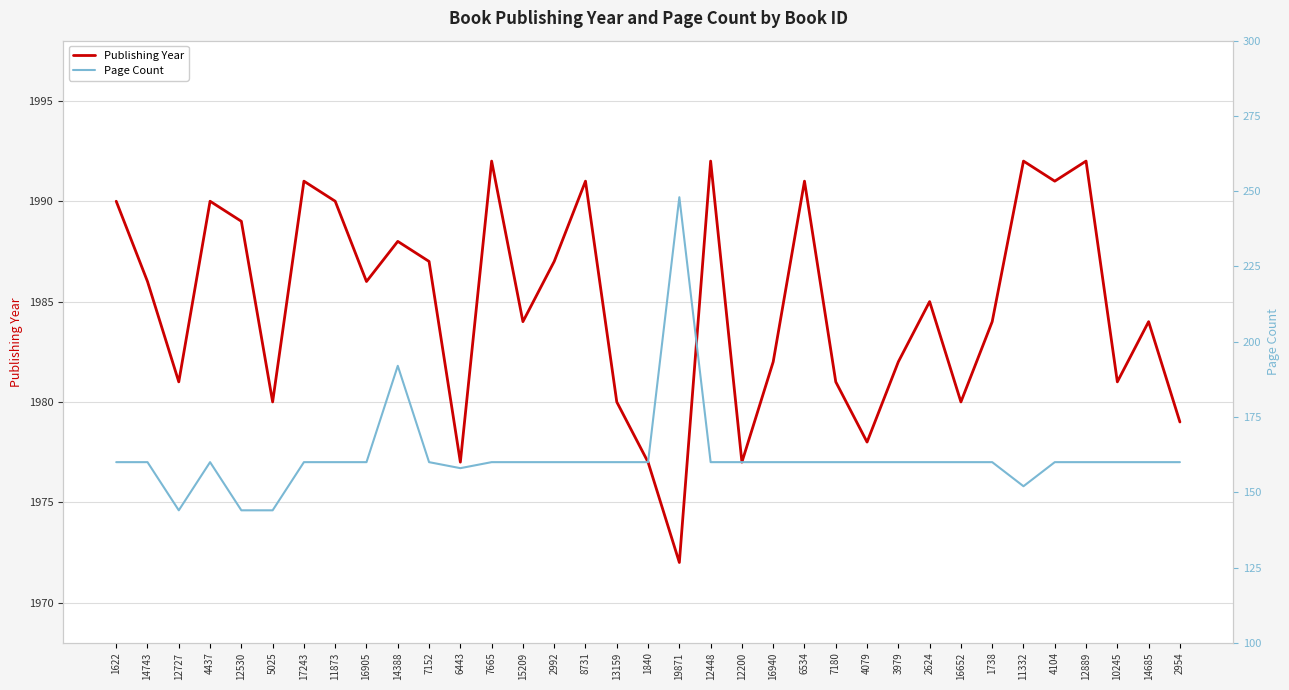

Is the value of Publishing Year at 5025 greater than the value of Page Count at 12889?

Yes